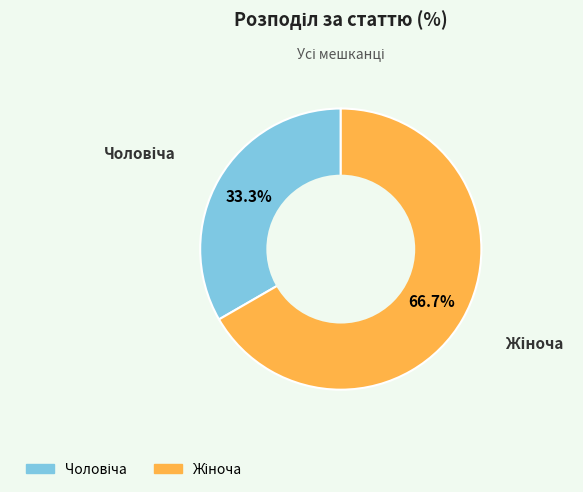

Is there a majority slice in this chart?

Yes